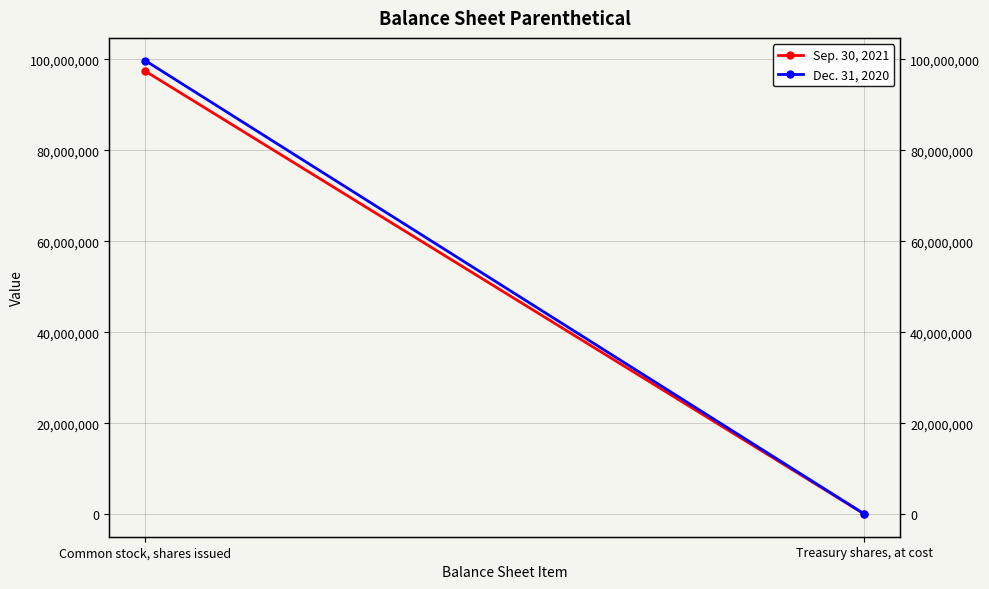

Which series has the widest spread of values?

Dec. 31, 2020